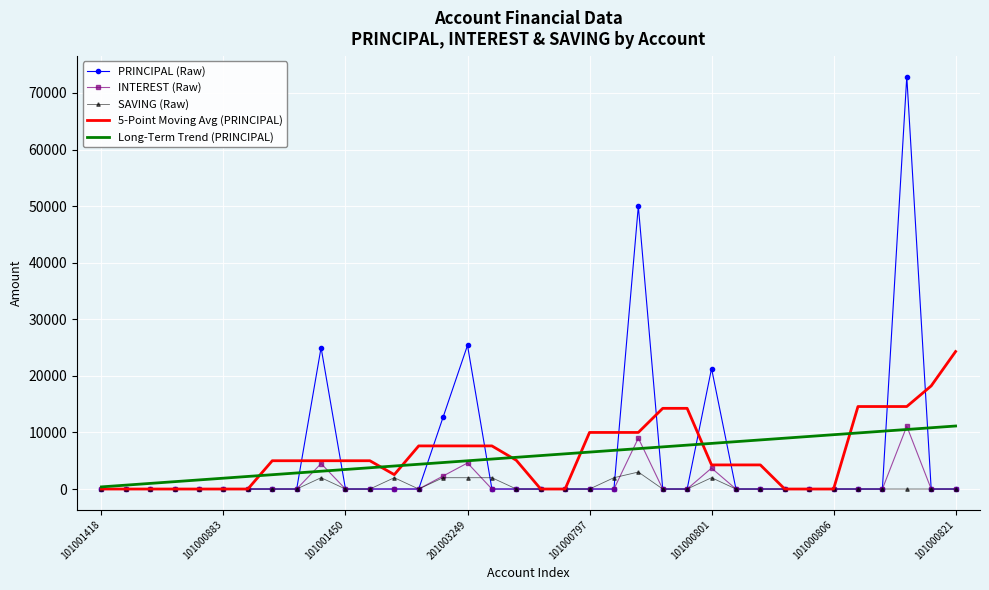

Which series has the widest spread of values?

PRINCIPAL (Raw)